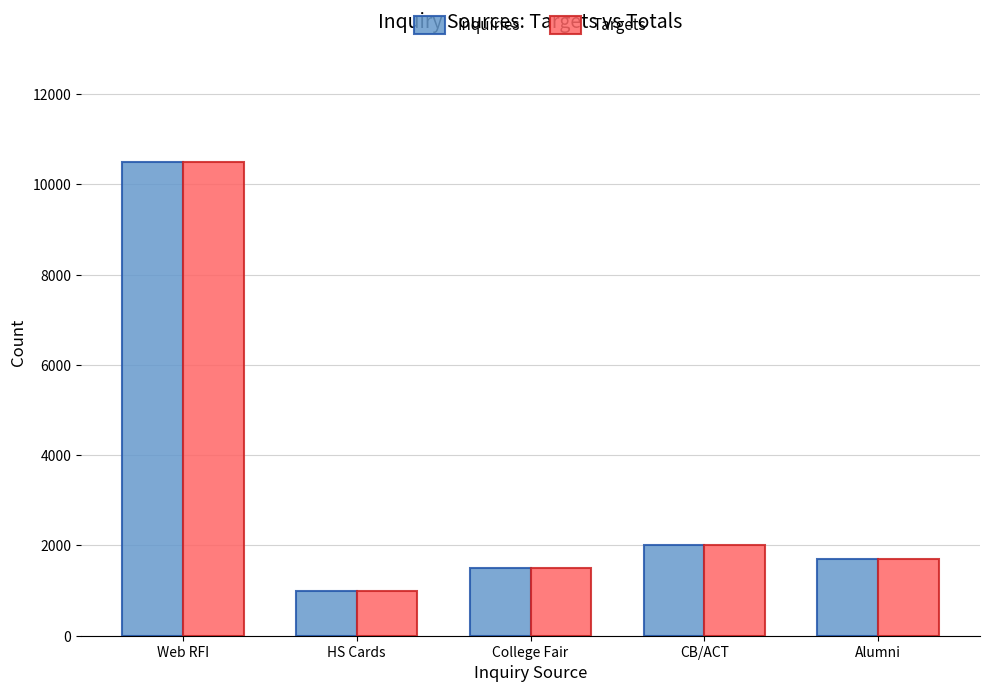

How many data points in Inquiries are less than 1698?

2